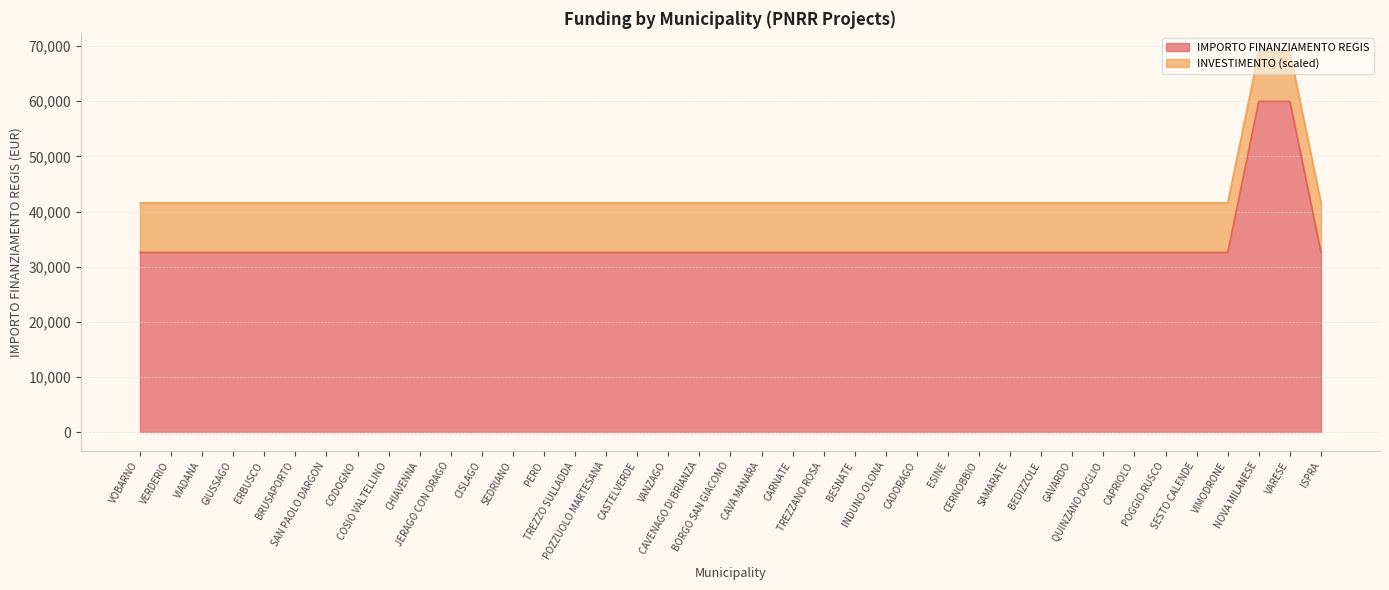

What is the minimum value for IMPORTO FINANZIAMENTO REGIS?

32589.0